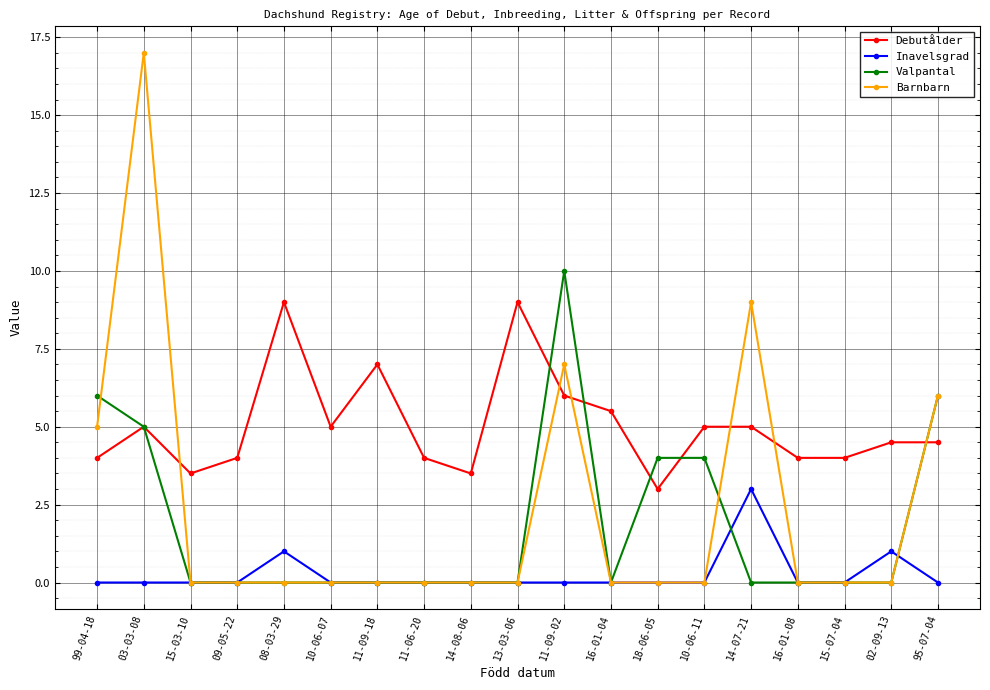

What is the maximum value for Valpantal?

10.0